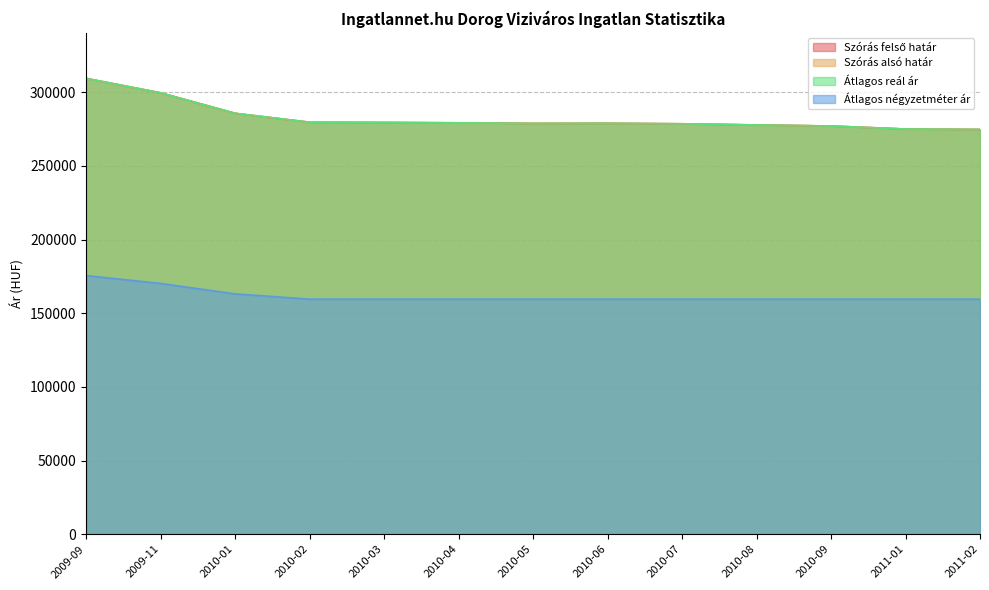

What is the difference between the second highest and second lowest values in the Átlagos reál ár series?

24542